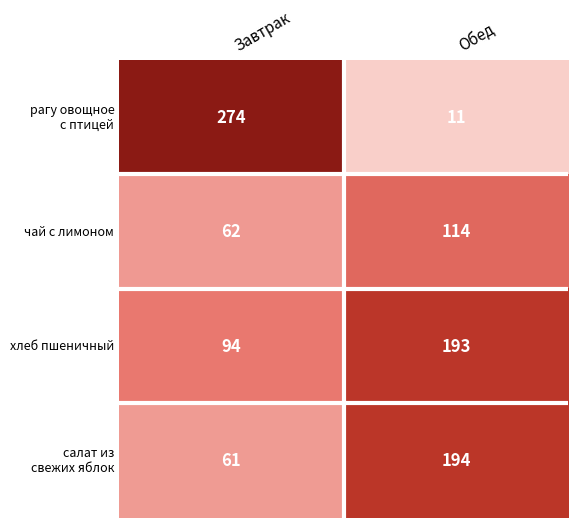

Is it true that чай с лимоном equals 62 at Завтрак?

True